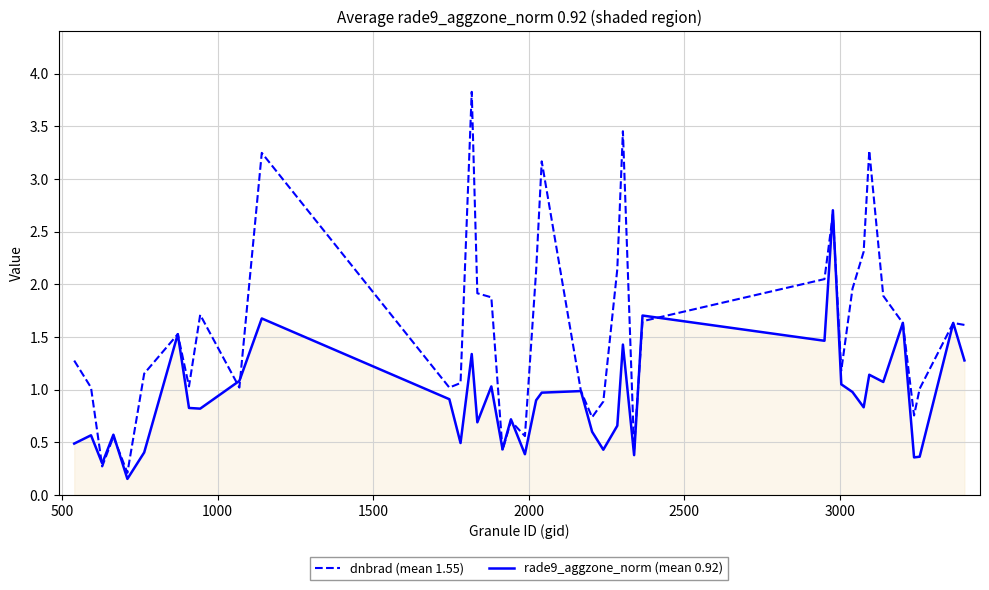

List the series in order of their overall mean, highest first.

dnbrad (mean 1.55), rade9_aggzone_norm (mean 0.92)